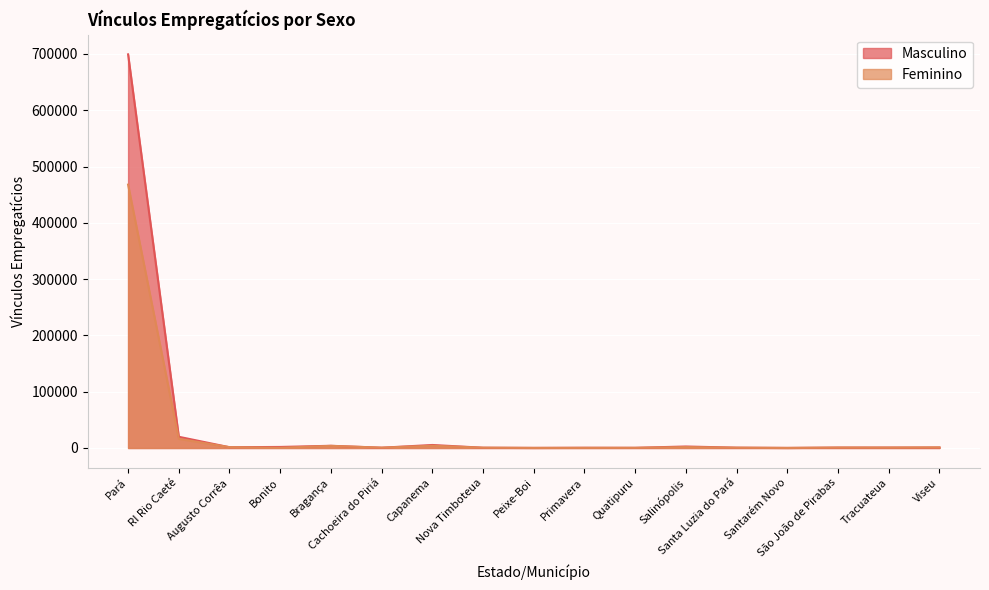

Where does the Feminino series first go above 716?

Pará